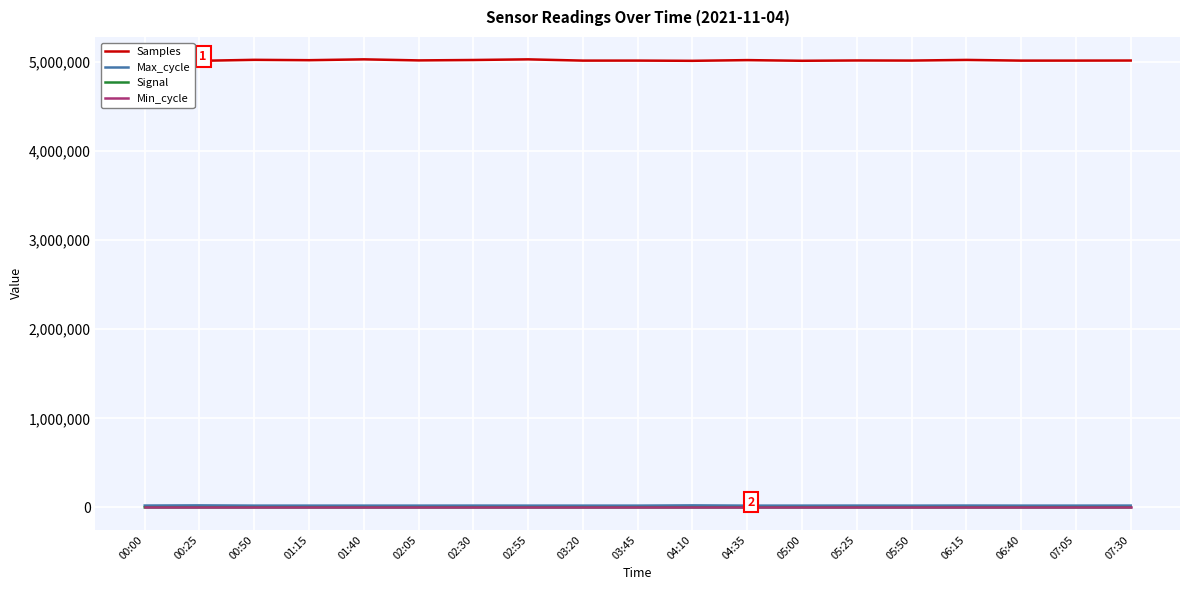

What is the minimum value for Min_cycle?

28